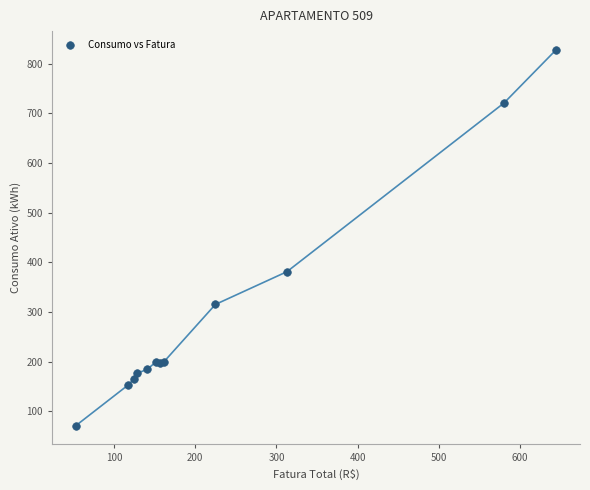

What Y value in the scatter plot is closest to 449?

381